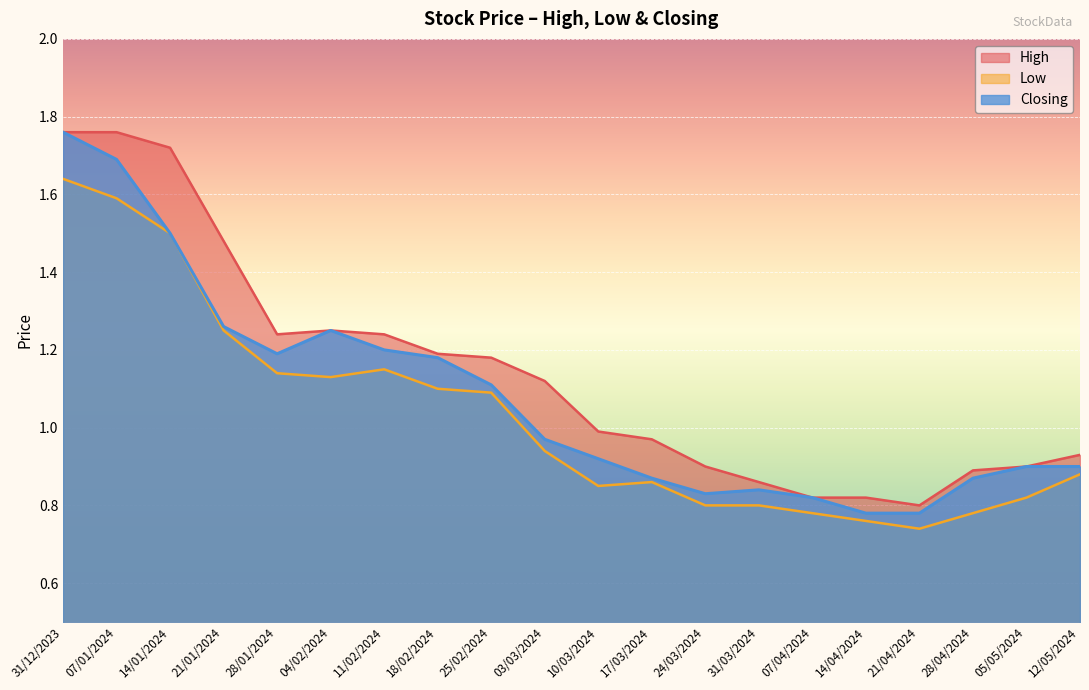

Read the Closing value at 14/04/2024.

0.8